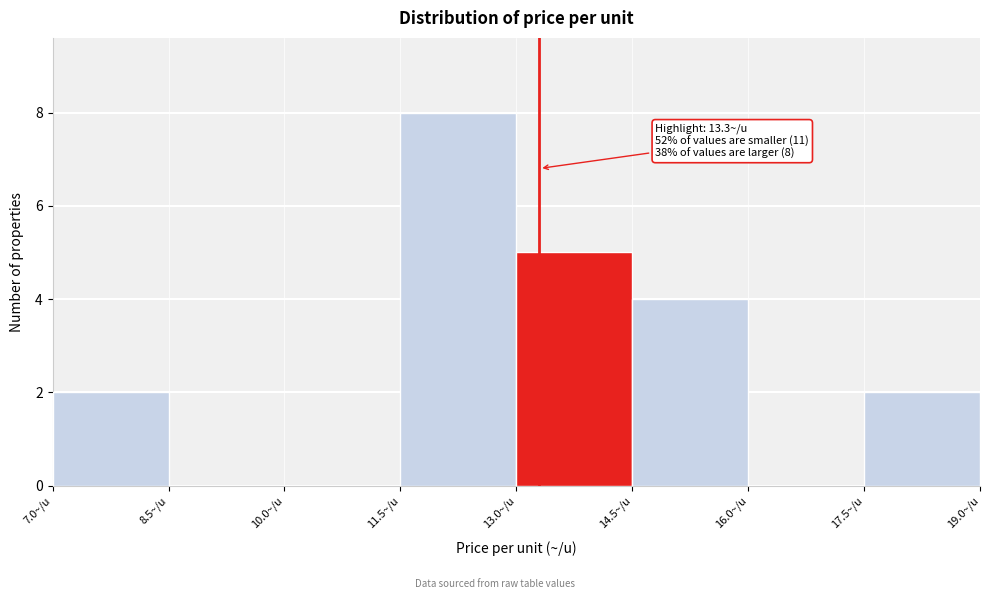

Which range on the x-axis has the tallest bar?

11.5 to 13.0